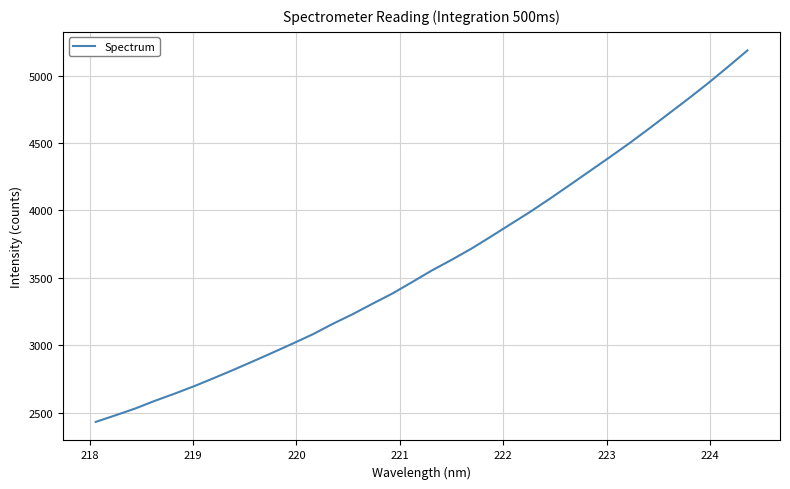

What is the maximum value shown in the chart?

5187.3